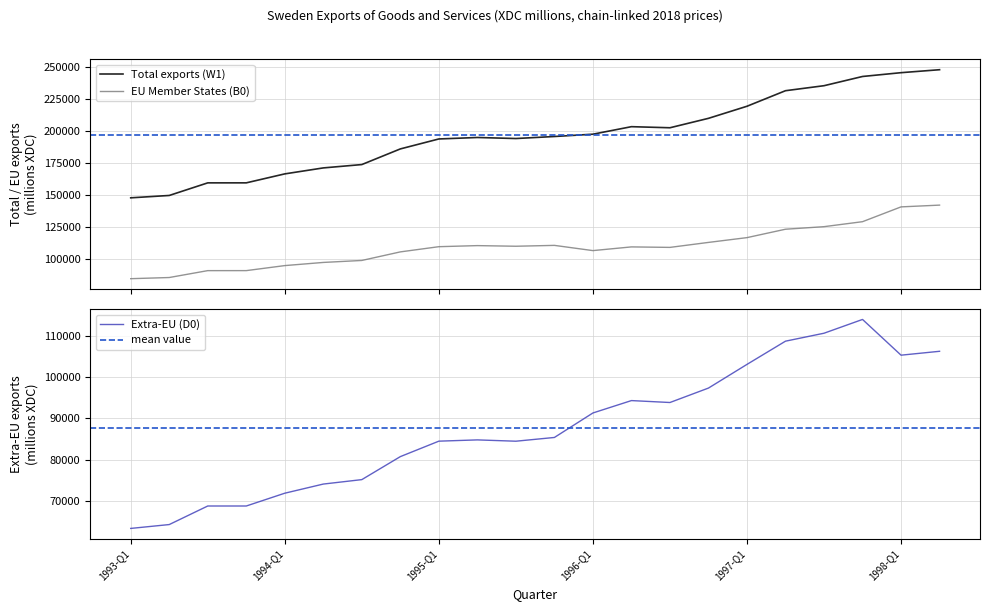

At which label is EU Member States (B0) closest to 113110?

1996-Q4